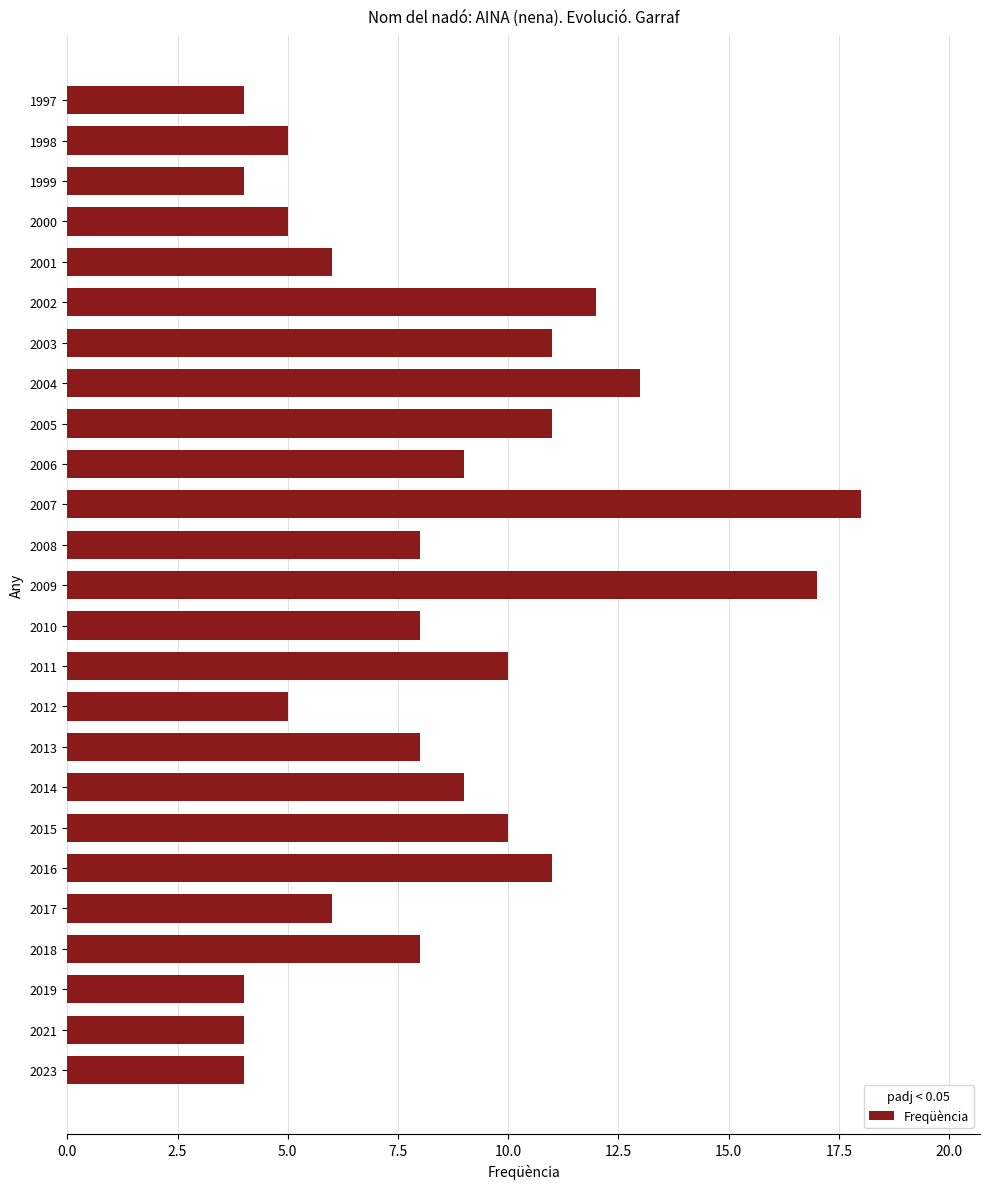

What is the maximum value shown in the chart?

18